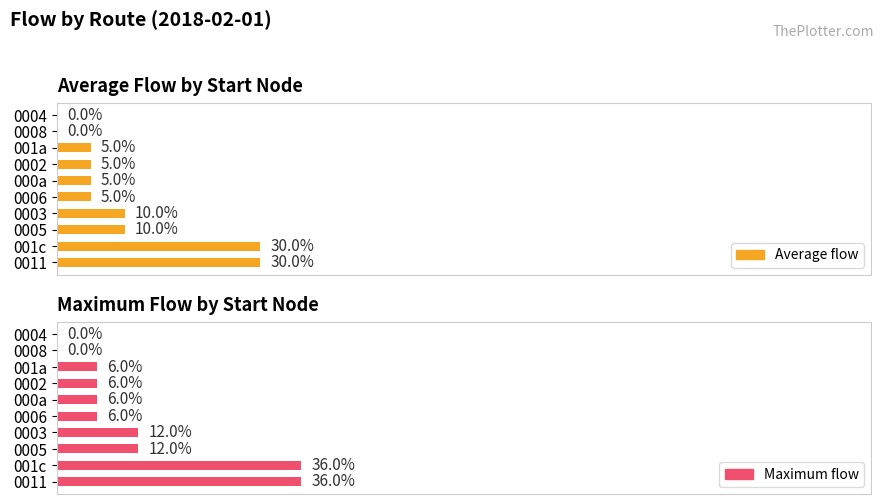

What is the maximum value shown in the chart?

36